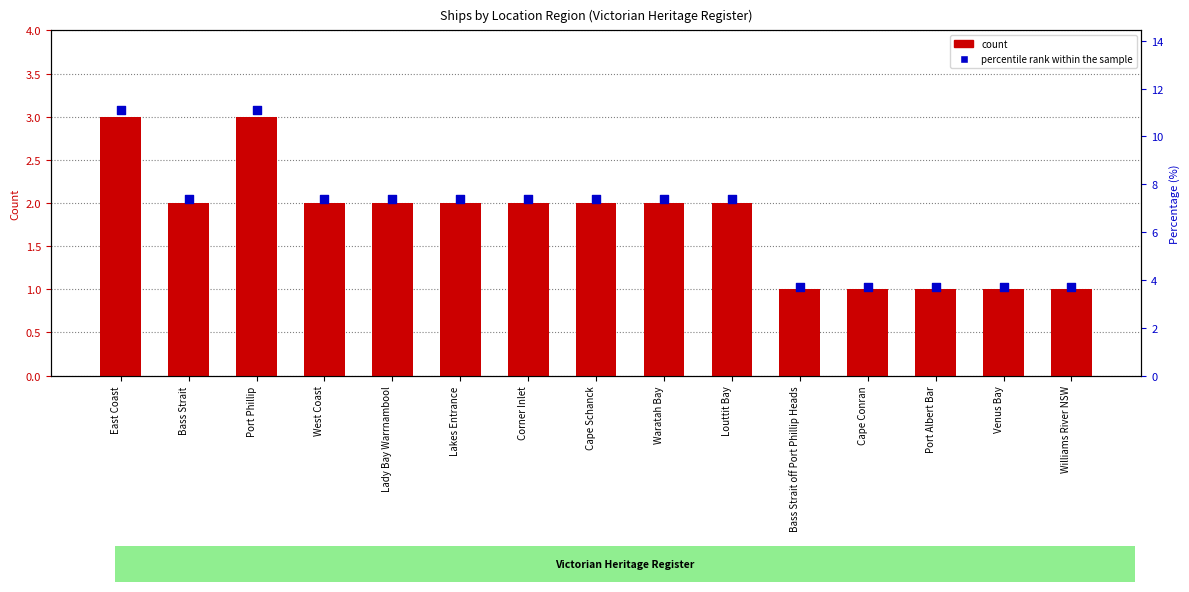

What is the total value across all series at Louttit Bay?

9.4